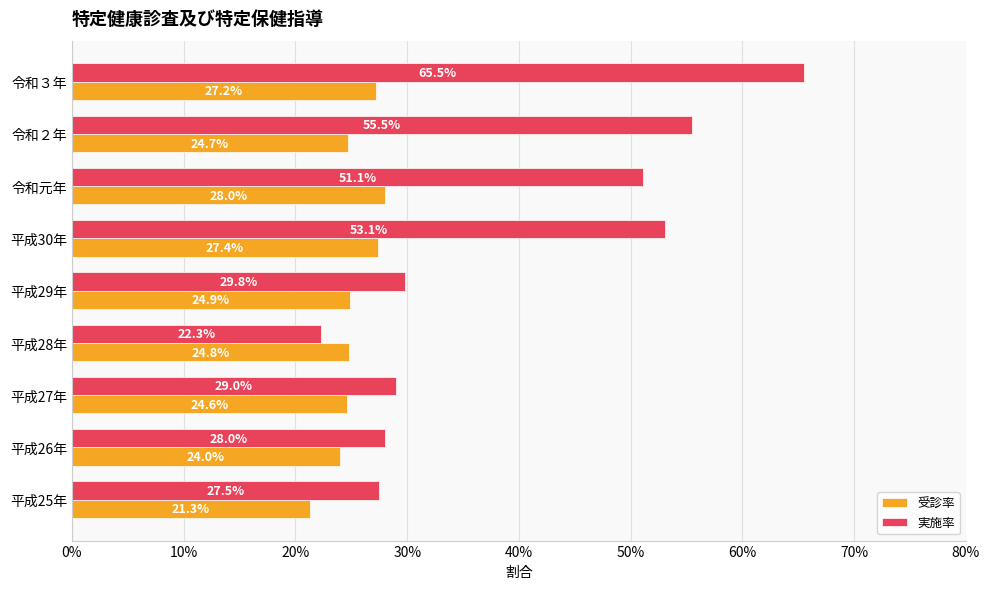

What are all the series names shown in the legend?

受診率, 実施率